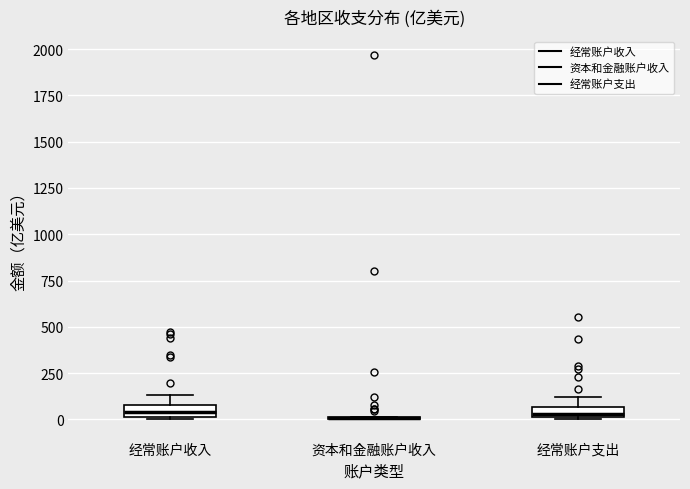

Where is the upper edge of the box for 经常账户收入 on the y-axis? The values are not printed on the chart, so give them approximately, as read against the axis.

100